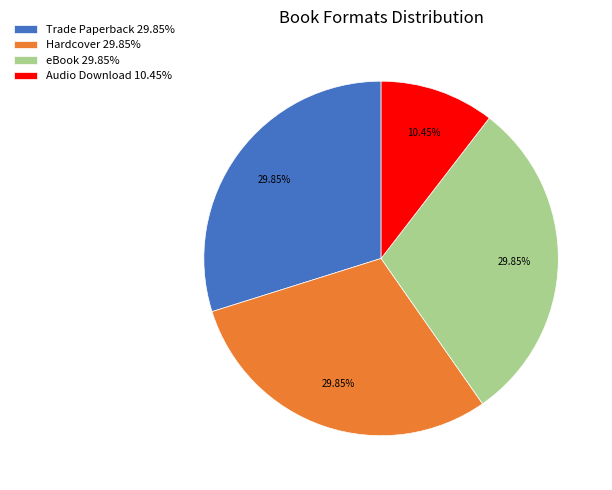

Is the sum of Hardcover 29.85% and Trade Paperback 29.85% greater than half?

Yes